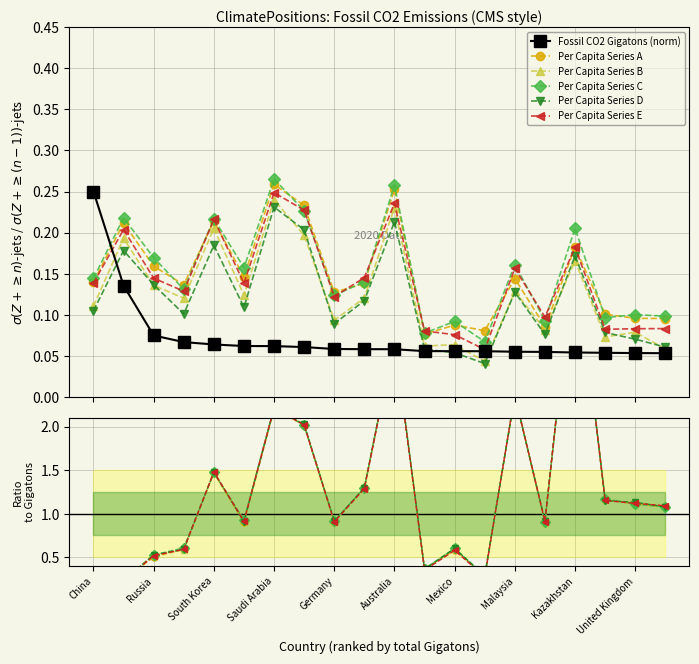

Which category has the lowest value in the Fossil CO2 Exceeded 2000-2019 (Gigatons) series?

Thailand